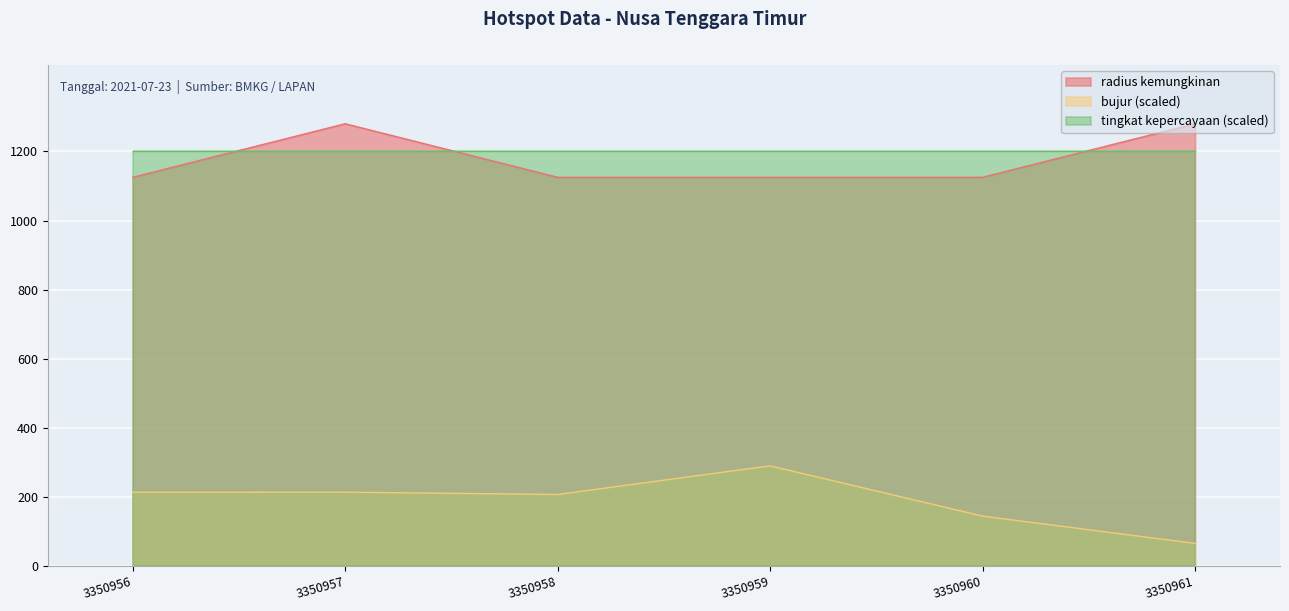

Where does the bujur series first go above 213?

3350956